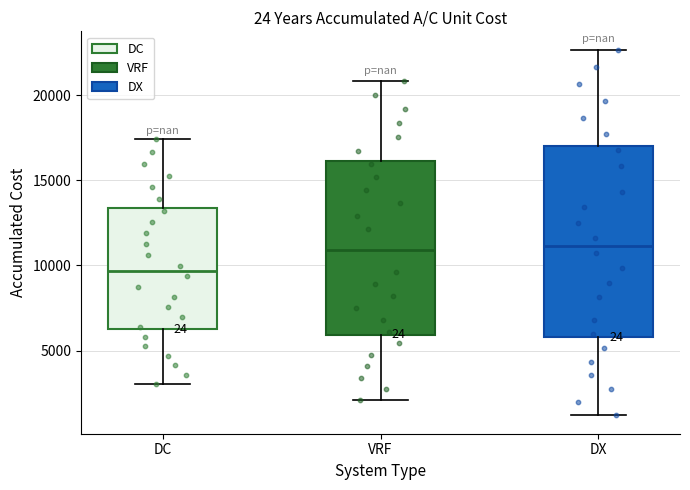

Reading left to right, transcribe this box plot: for each box, give where its median line is, the range the box spans, and where its two whiskers end, as read against the y-axis. The values are not printed on the chart, so give them approximately, as read against the axis.

DC: median 9500, box 6000 to 13500, whiskers 3000 to 17500
VRF: median 11000, box 6000 to 16000, whiskers 2000 to 21000
DX: median 11000, box 6000 to 17000, whiskers 1000 to 22500